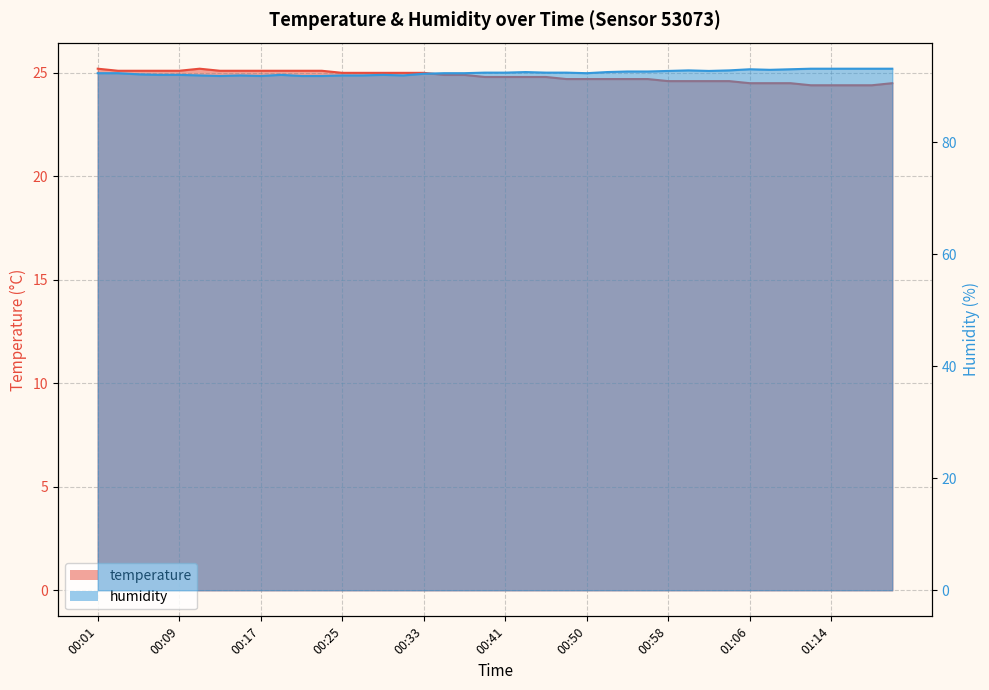

At how many categories does at least one series exceed 54?

40